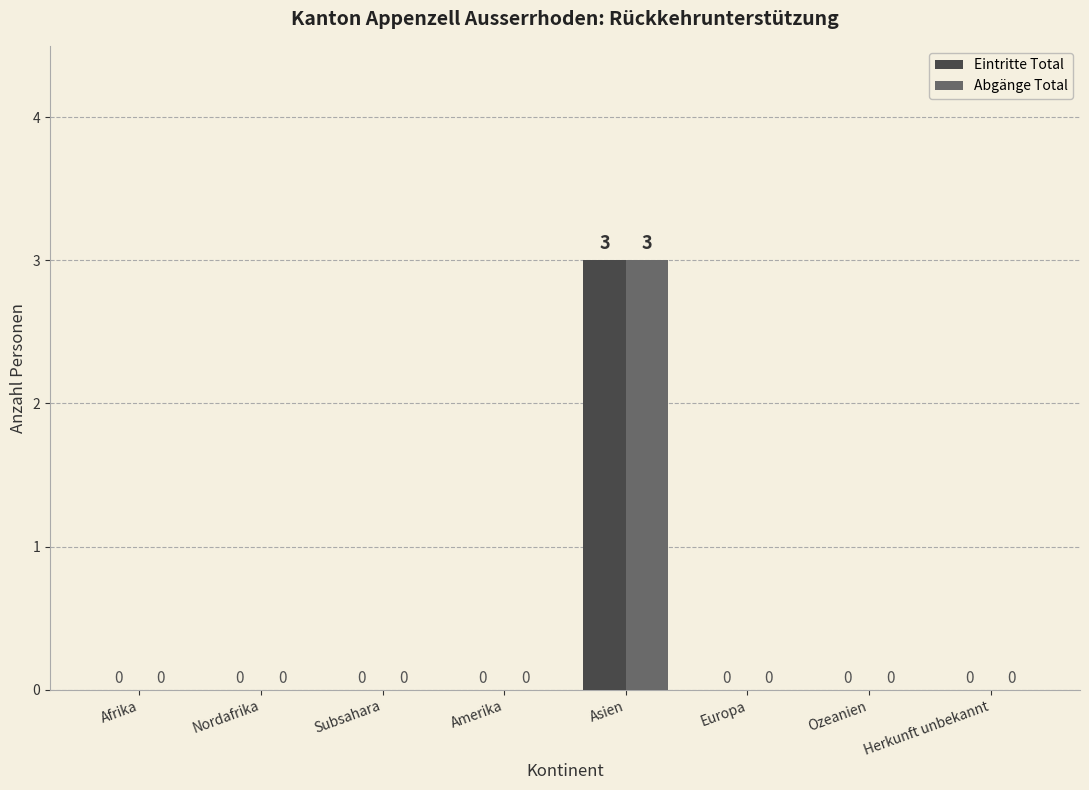

How many data points in Abgänge Total are above 0?

1